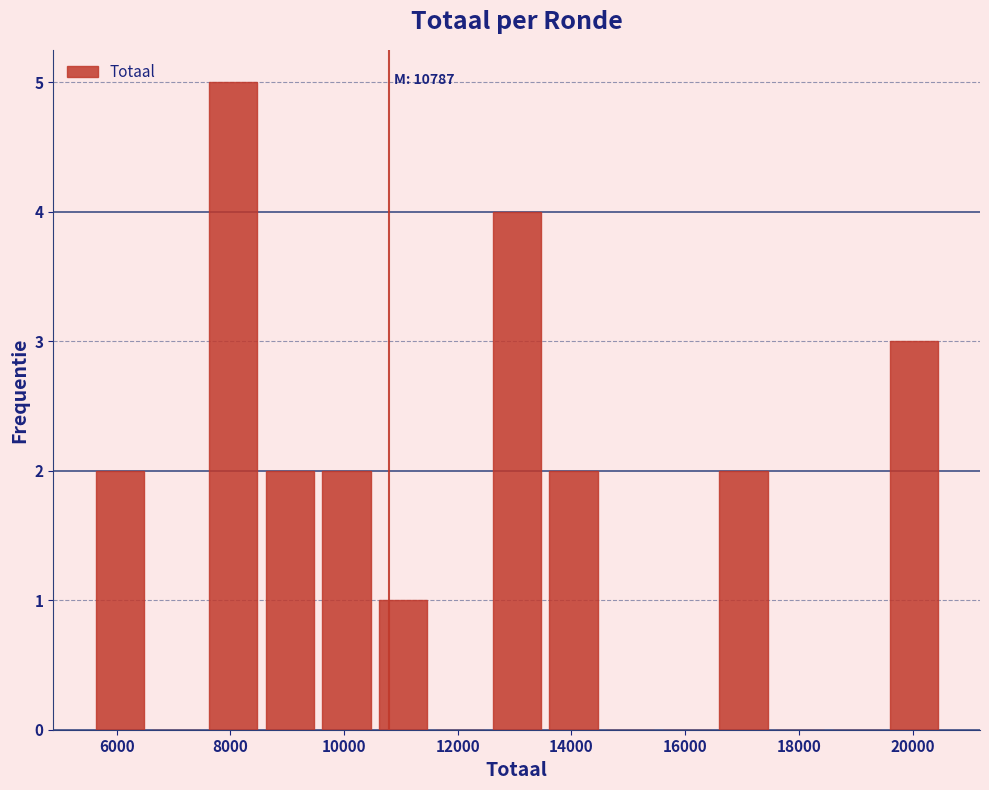

Over which range of the x-axis is the bar tallest?

7600 to 8600